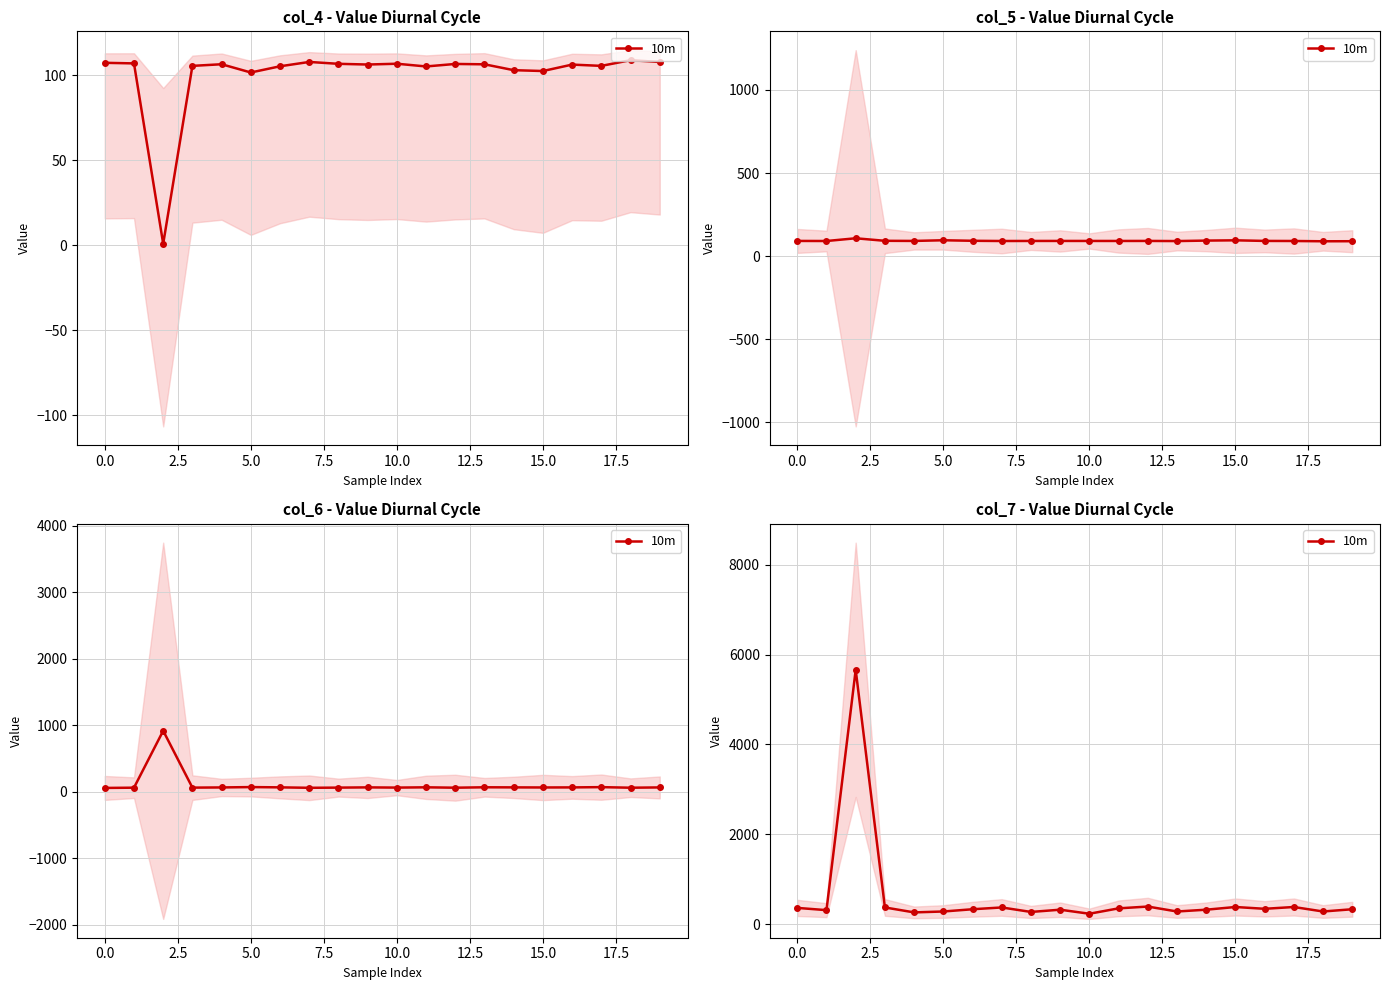

Reading left to right, list all the values displayed in this chart.

360	310	5660	370	260	280	330	370	270	320	230	350	390	280	320	380	340	380	280	330